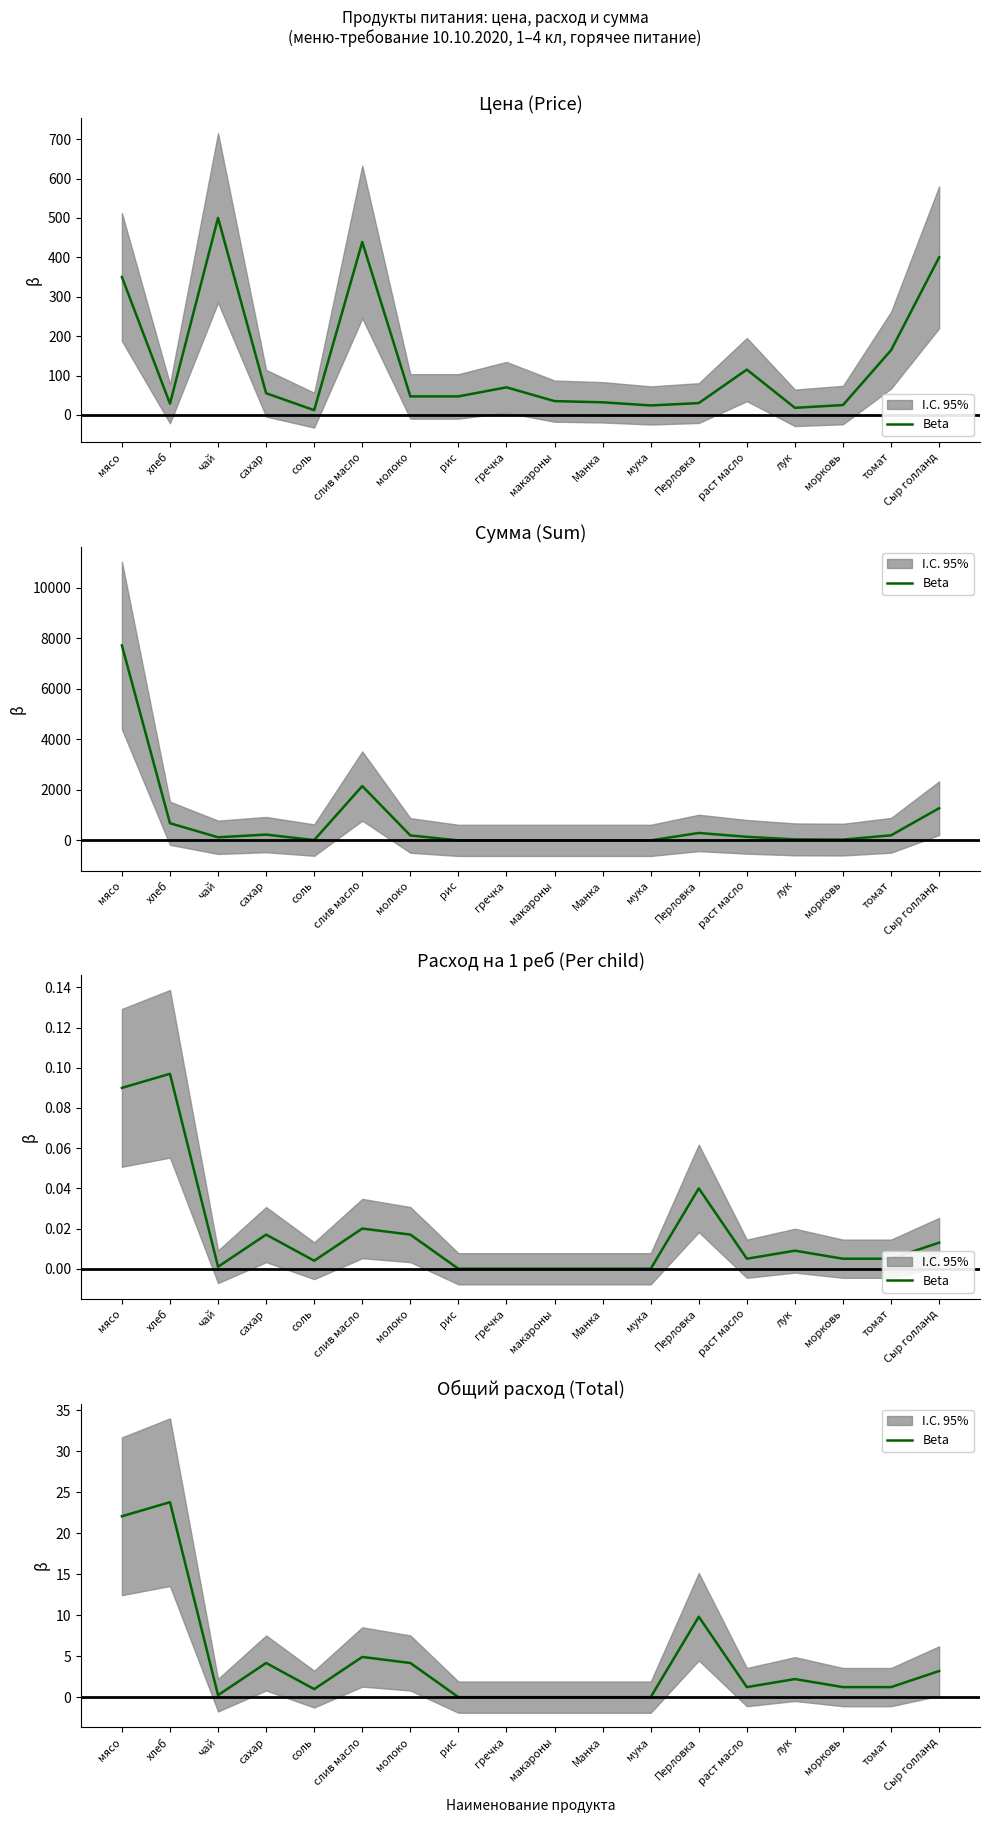

What is the value of the 1st point from the left?

22.1